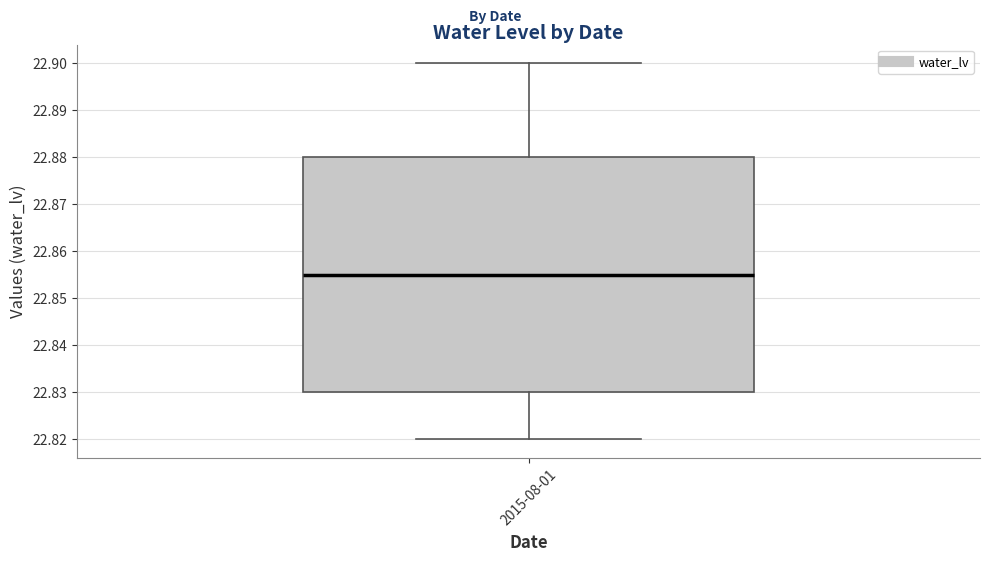

Transcribe this box plot: give where the median line is, the range the box spans, and where the two whiskers end, as read against the y-axis. The values are not printed on the chart, so give them approximately, as read against the axis.

median 22.855, box 22.830 to 22.880, whiskers 22.820 to 22.900